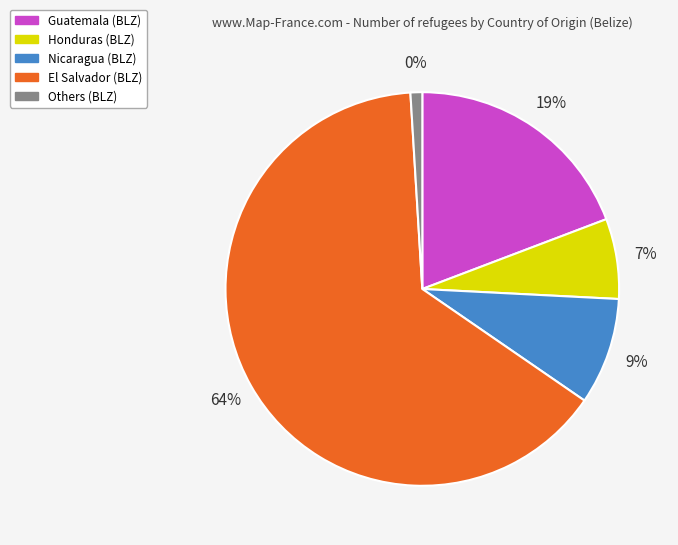

True or false: Nigeria/BLZ accounts for 7% of the total.

False